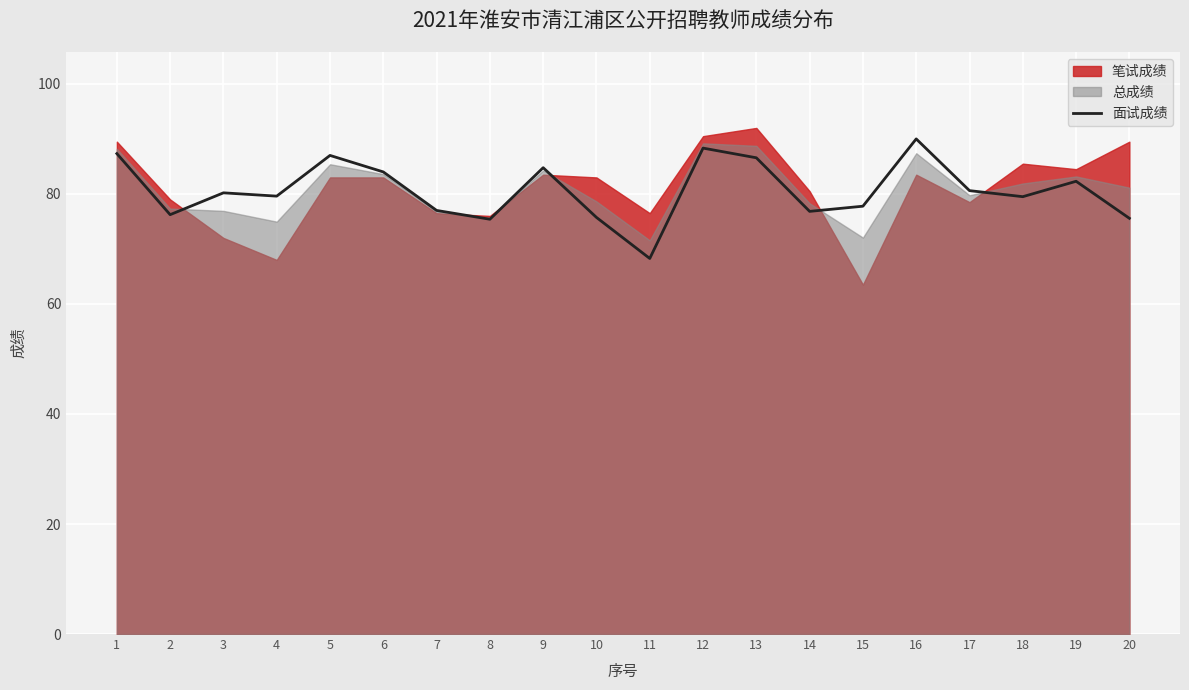

How many interior local valleys (lower than both neighbors) does the data have?

6